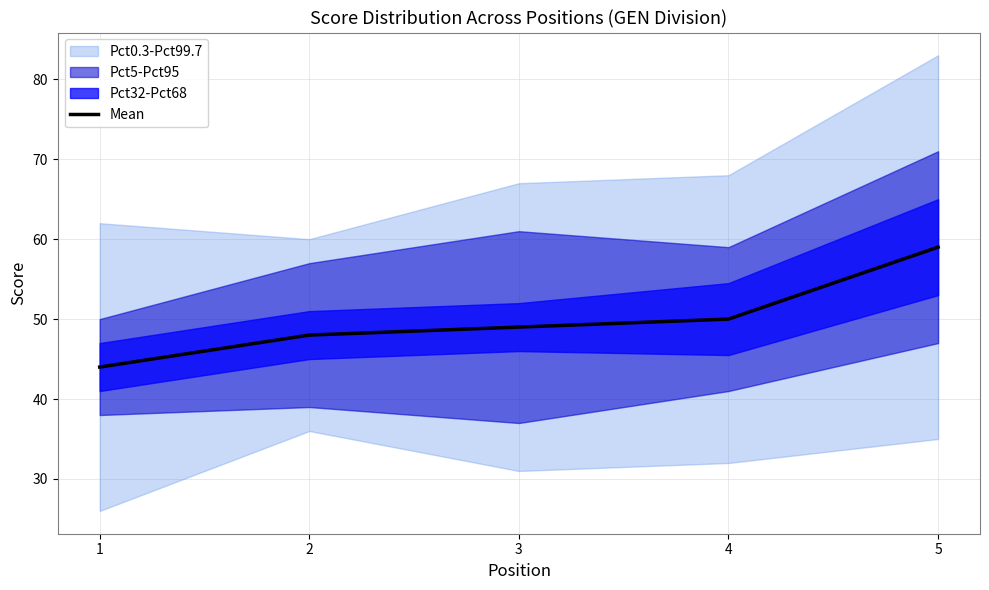

The value at 5 is 59. True or false?

True